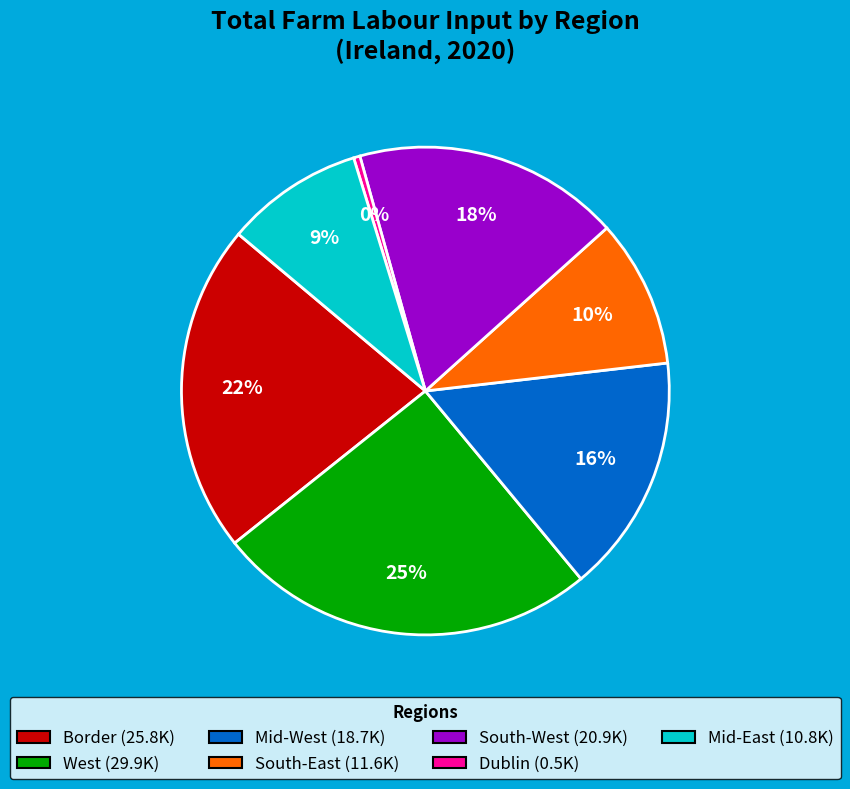

What is the smallest slice in the pie chart?

Dublin